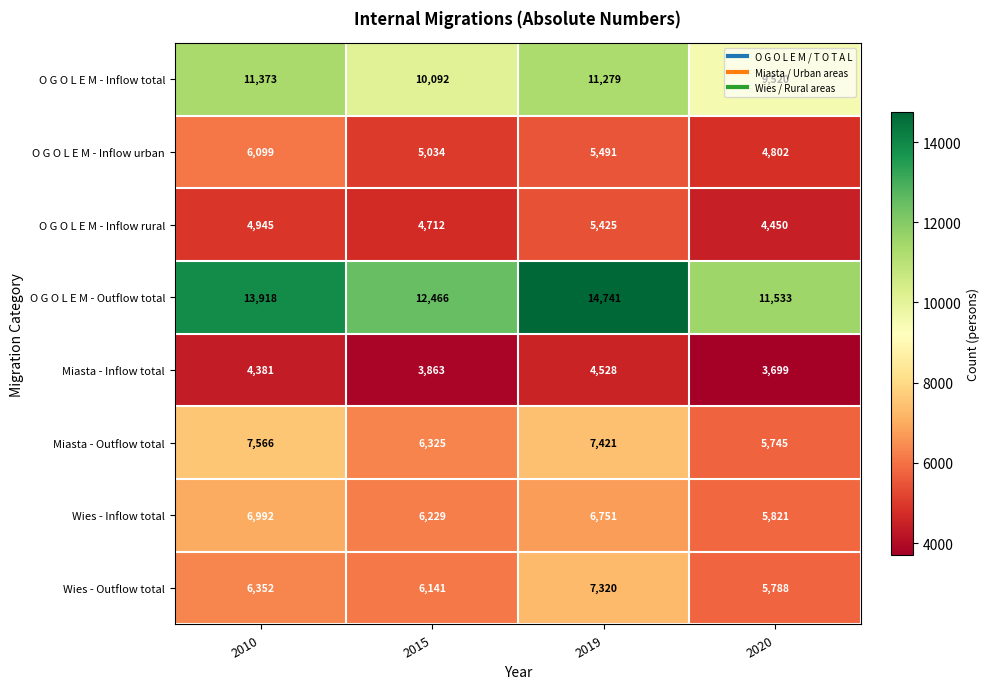

Which series has the widest spread of values?

O G O L E M - Outflow total